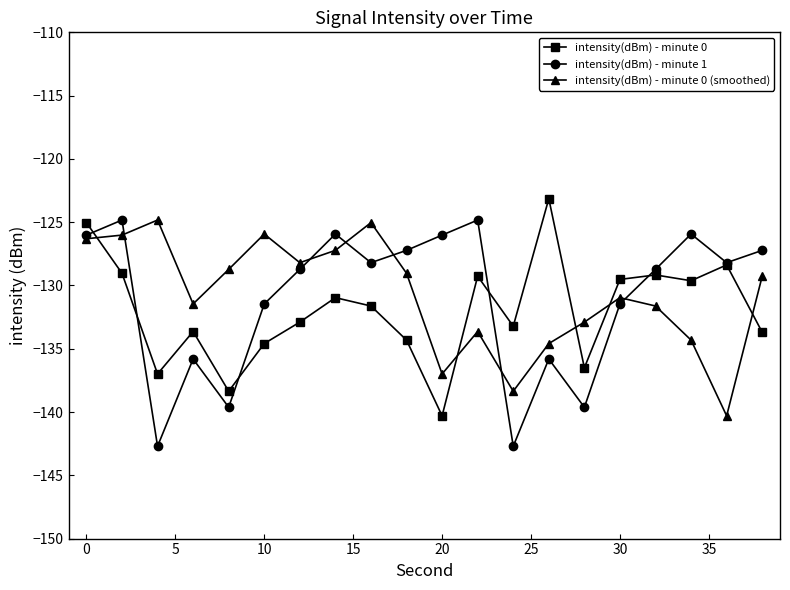

How many times do intensity(dBm) - minute 0 and intensity(dBm) - minute 0 (smoothed) cross each other?

5